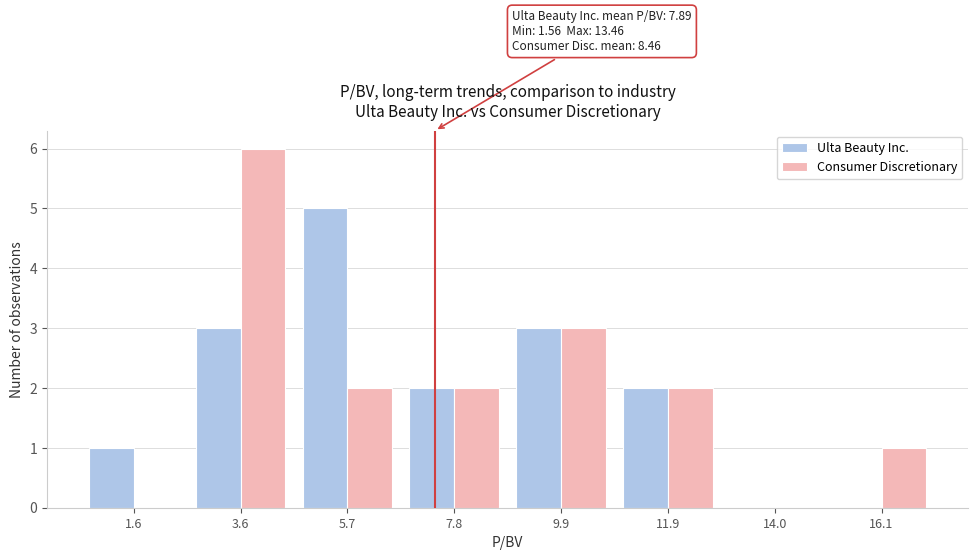

Reading left to right, transcribe all the data shown in this chart.

Ulta Beauty Inc.: 1.6=1	3.6=3	5.7=5	7.8=2	9.9=3	11.9=2	14.0=0	16.1=0
Consumer Discretionary: 1.6=0	3.6=6	5.7=2	7.8=2	9.9=3	11.9=2	14.0=0	16.1=1